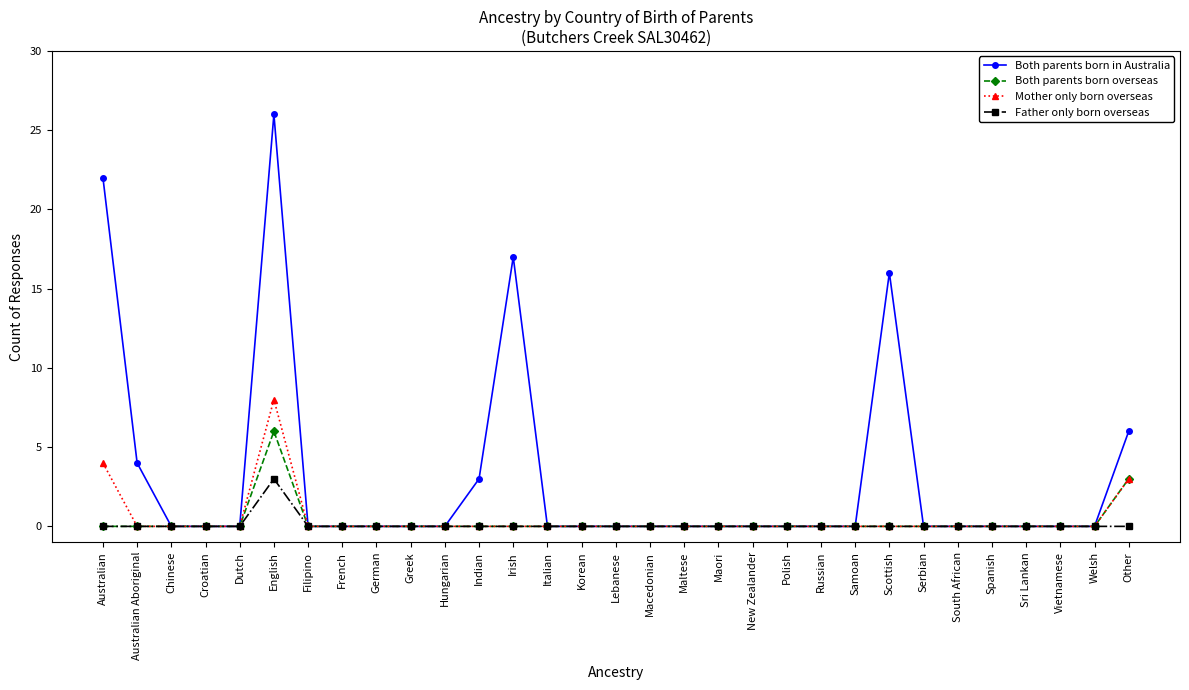

Reading right to left, transcribe all the data shown in this chart.

Both parents born in Australia: 6	0	0	0	0	0	0	16	0	0	0	0	0	0	0	0	0	0	17	3	0	0	0	0	0	26	0	0	0	4	22
Both parents born overseas: 3	0	0	0	0	0	0	0	0	0	0	0	0	0	0	0	0	0	0	0	0	0	0	0	0	6	0	0	0	0	0
Mother only born overseas: 3	0	0	0	0	0	0	0	0	0	0	0	0	0	0	0	0	0	0	0	0	0	0	0	0	8	0	0	0	0	4
Father only born overseas: 0	0	0	0	0	0	0	0	0	0	0	0	0	0	0	0	0	0	0	0	0	0	0	0	0	3	0	0	0	0	0